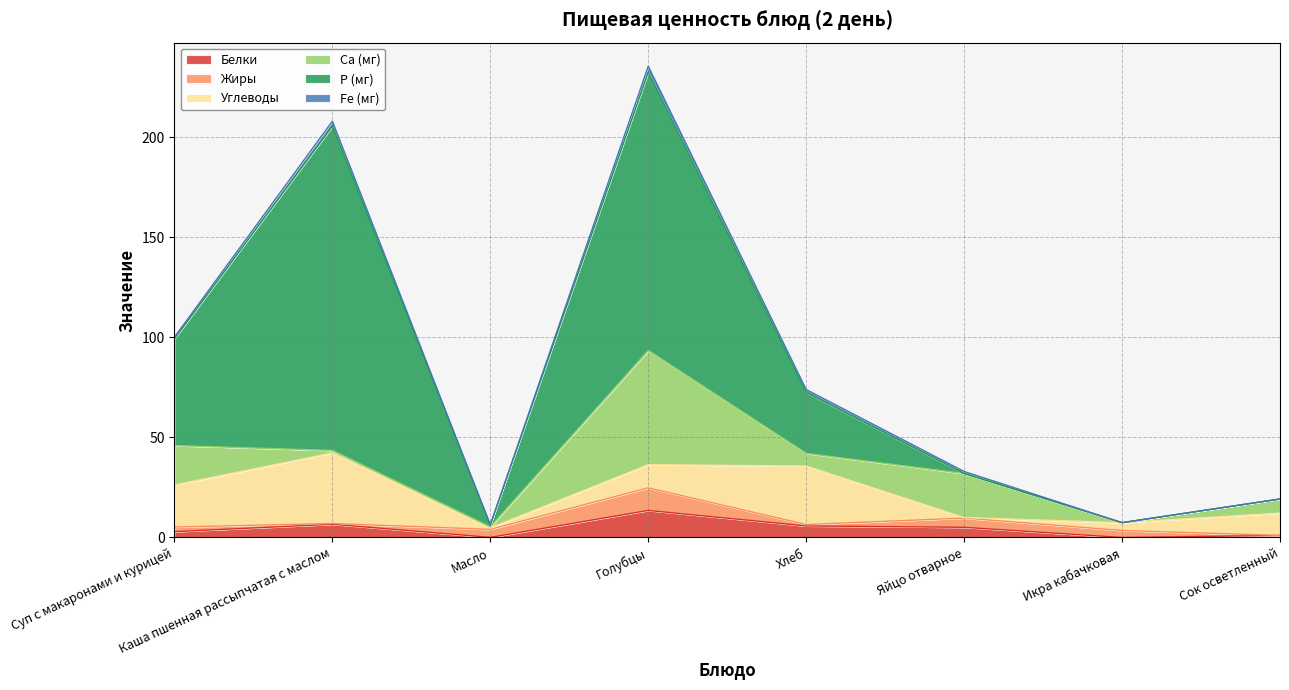

What is the average value of the Белки series?

4.4